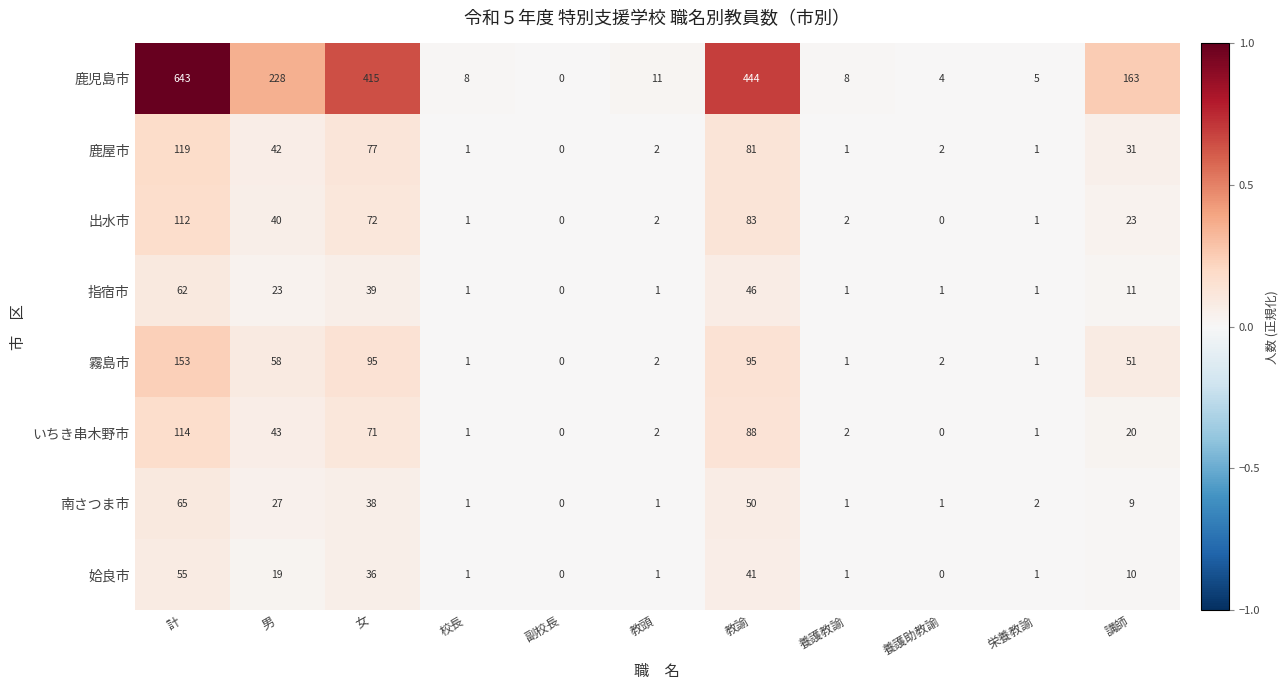

At 計, list the series in order from smallest to largest.

姶良市, 指宿市, 南さつま市, 出水市, いちき串木野市, 鹿屋市, 霧島市, 鹿児島市